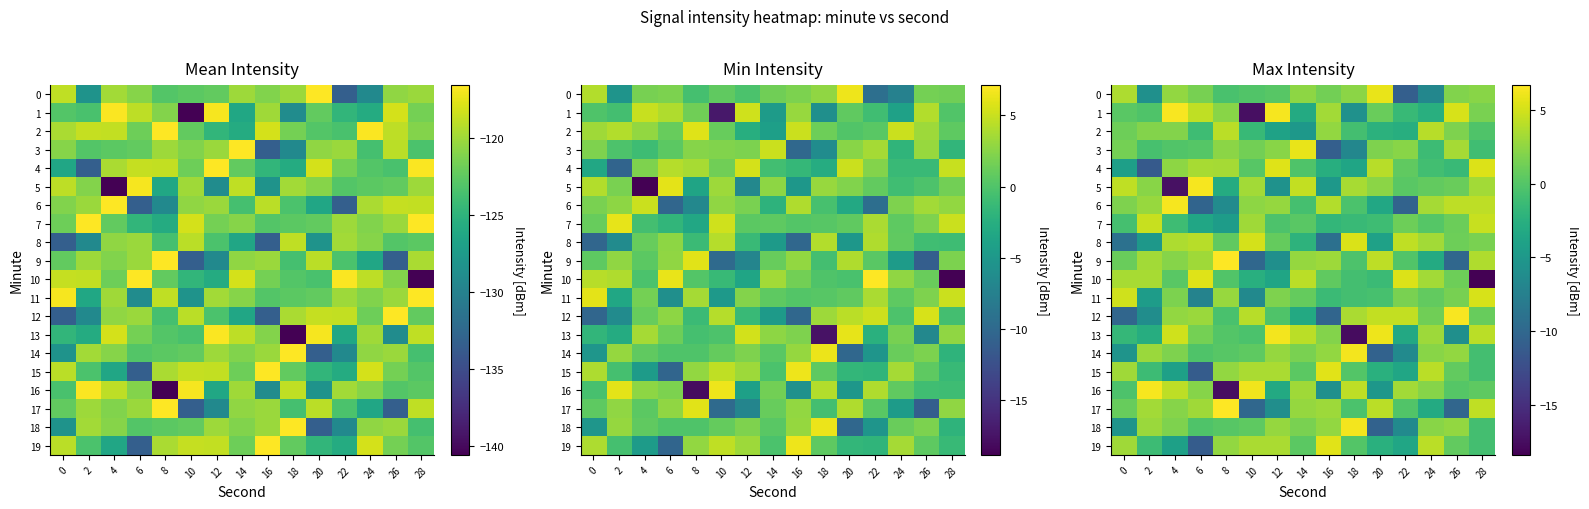

Where is 3 nearest to the value -2?

24